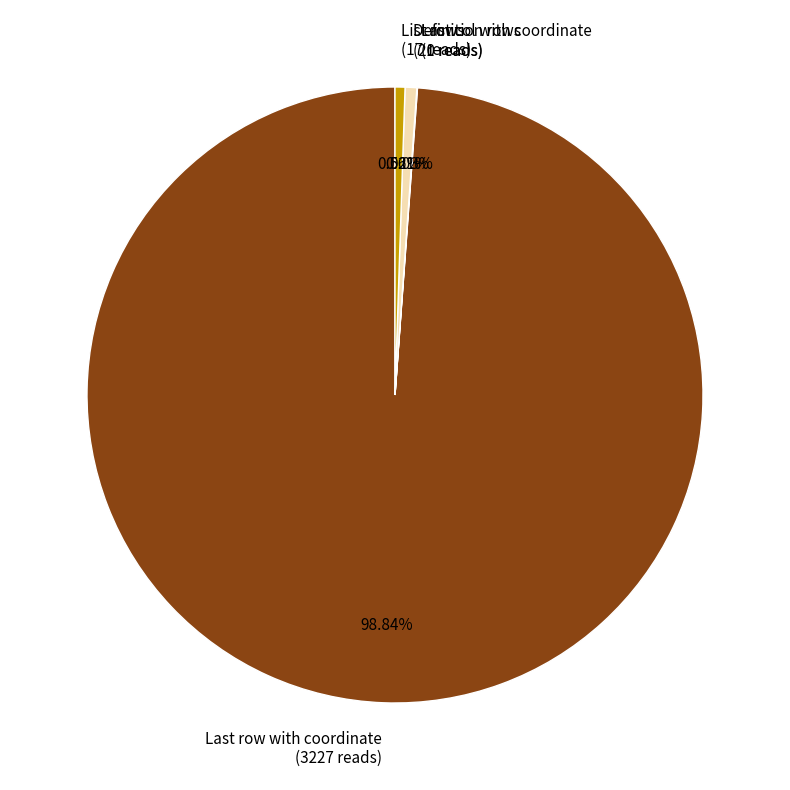

Is it true that Definition rows is 13% of the pie?

False